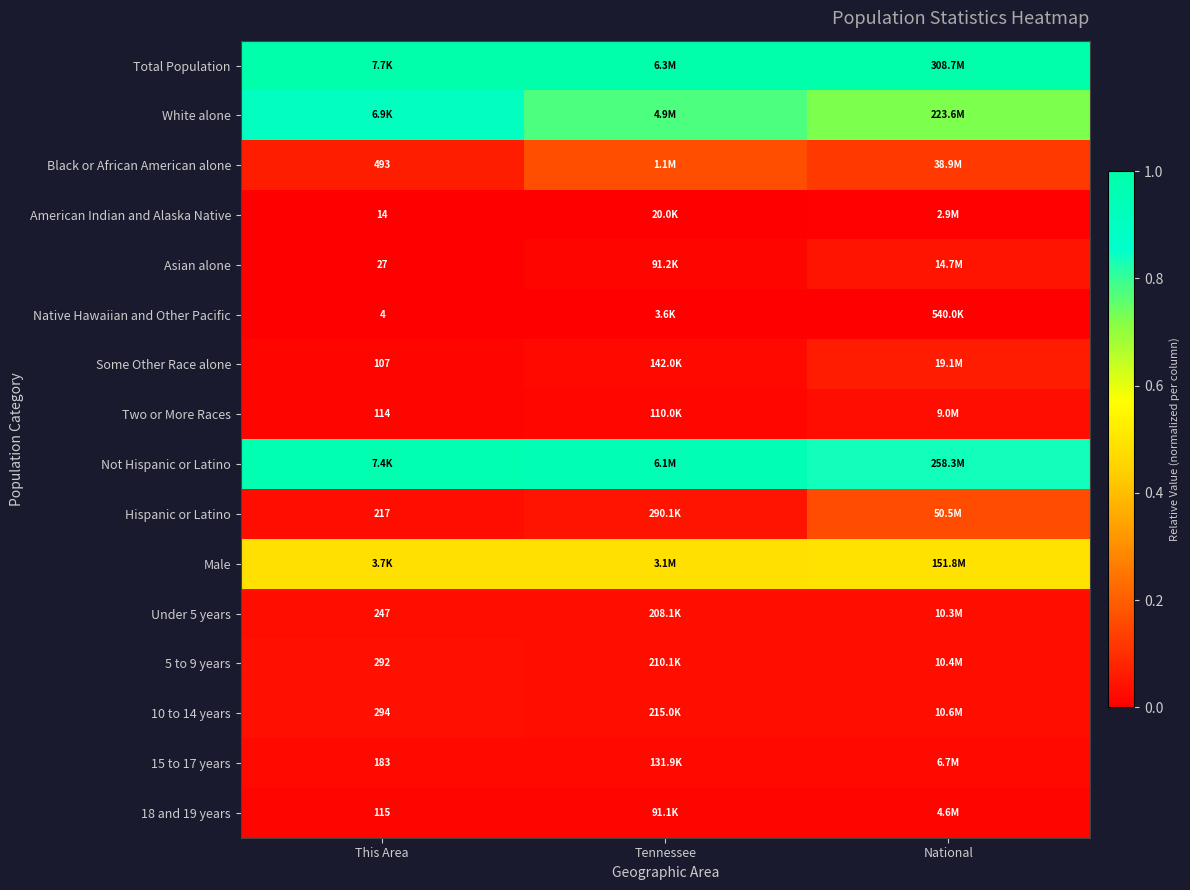

Is it true that 5 to 9 years equals 0.0 at Tennessee?

False